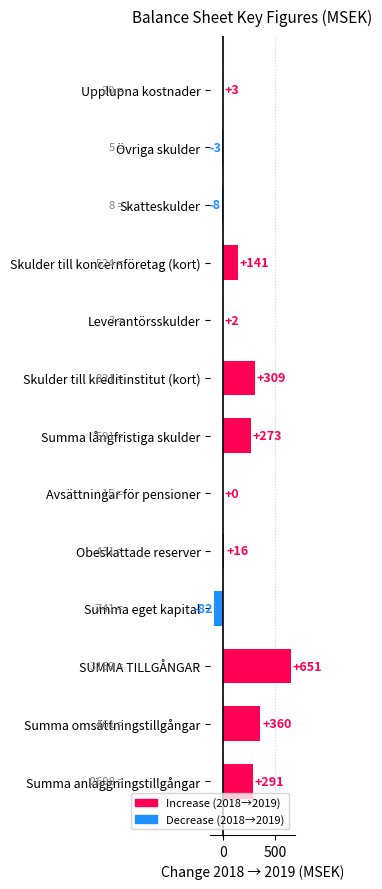

True or false: the data shows 651 at SUMMA TILLGÅNGAR.

True